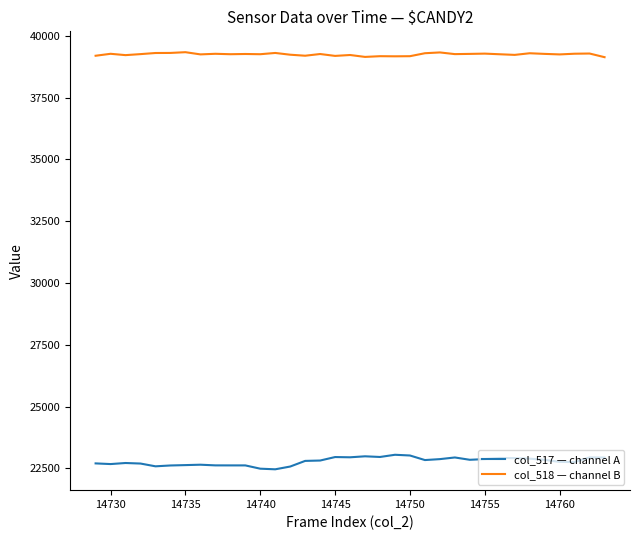

What is the highest value of the col_517 — channel A series?

23049